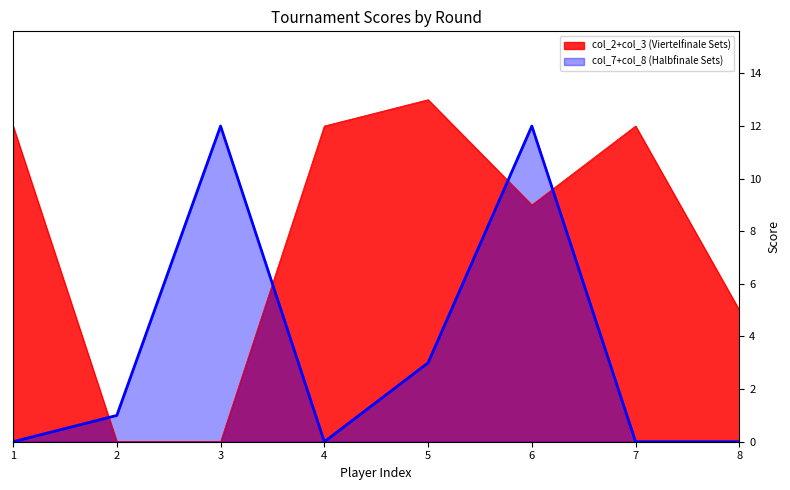

How many lines are shown in the chart?

2